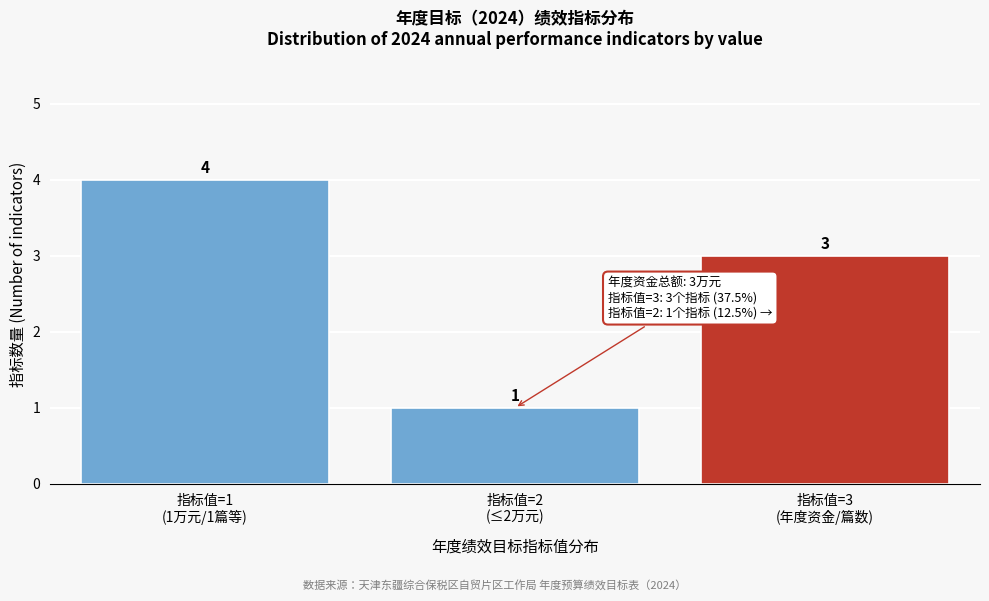

Reading left to right, extract all data points from this chart.

4	1	3